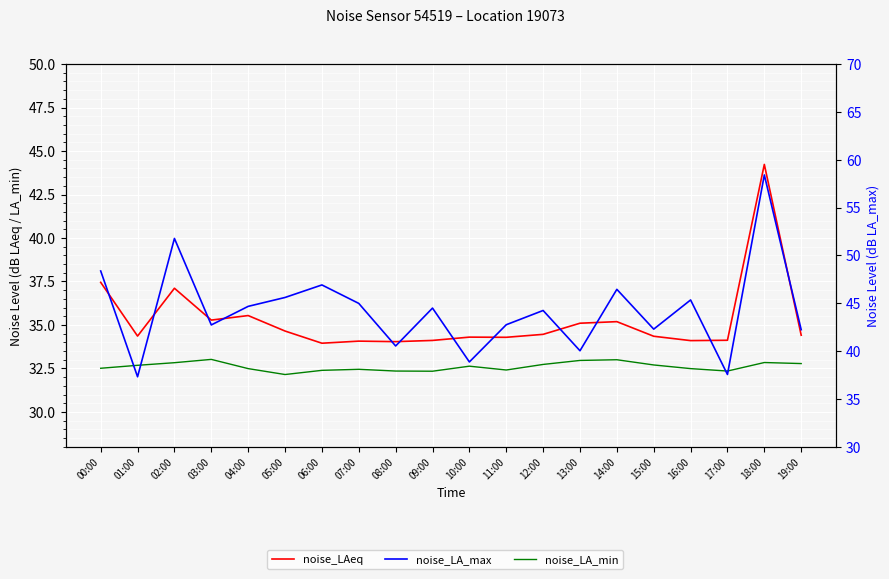

What is the total value across all series at 17:00?

104.0